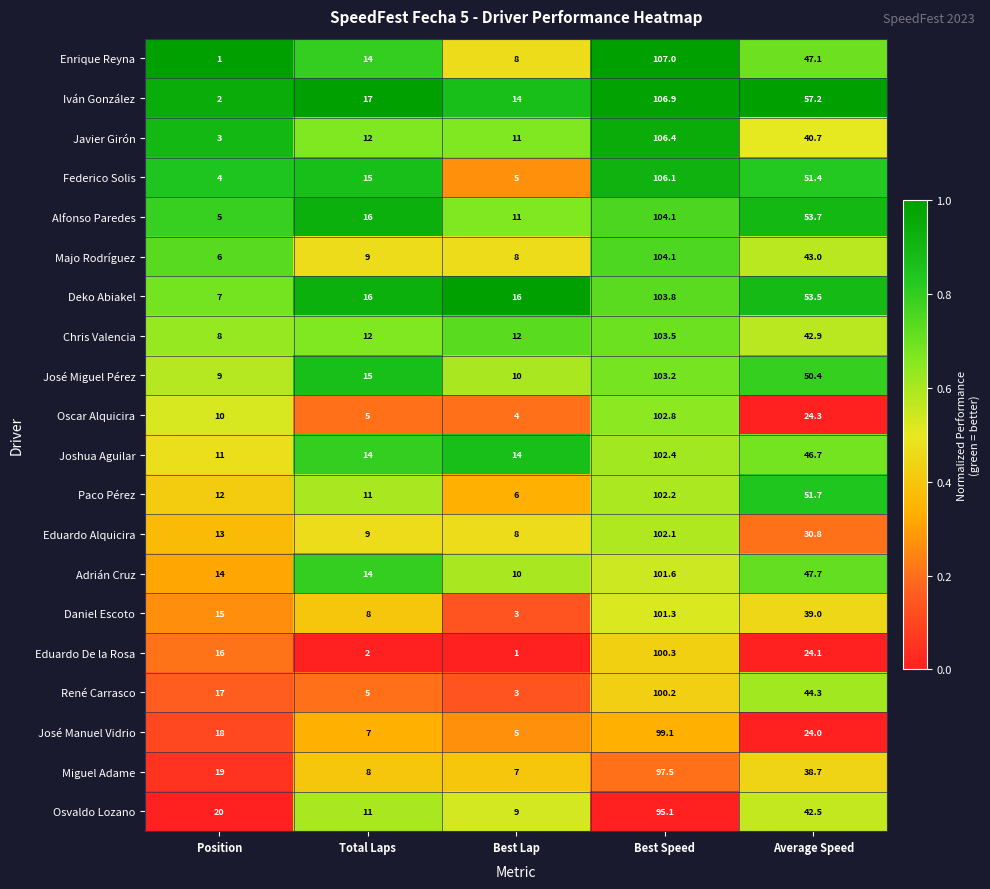

At which category does the chart reach its peak across all series?

Best Speed